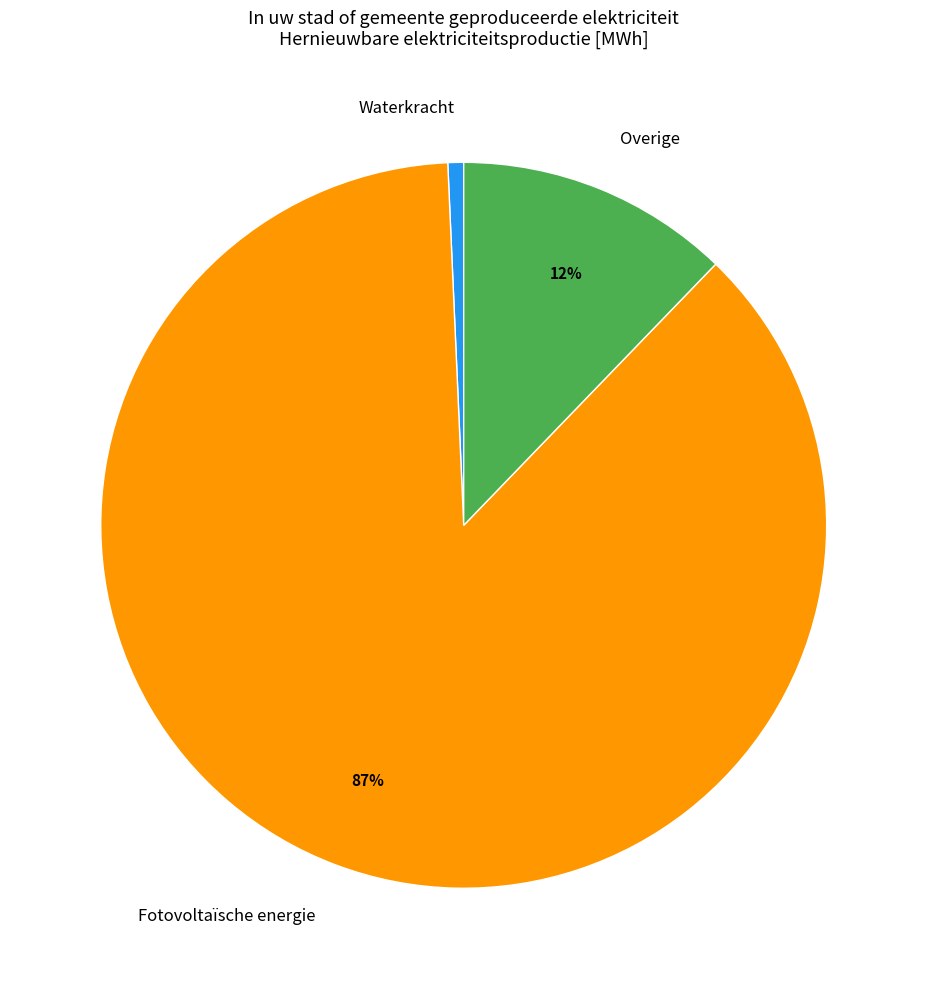

The Overige slice represents 2% of the pie. True or false?

False